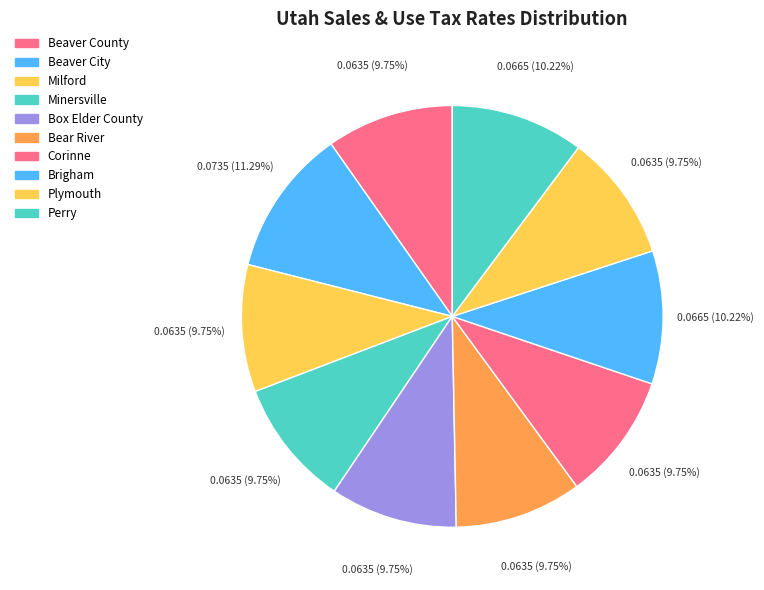

The Minersville slice represents 1% of the pie. True or false?

False